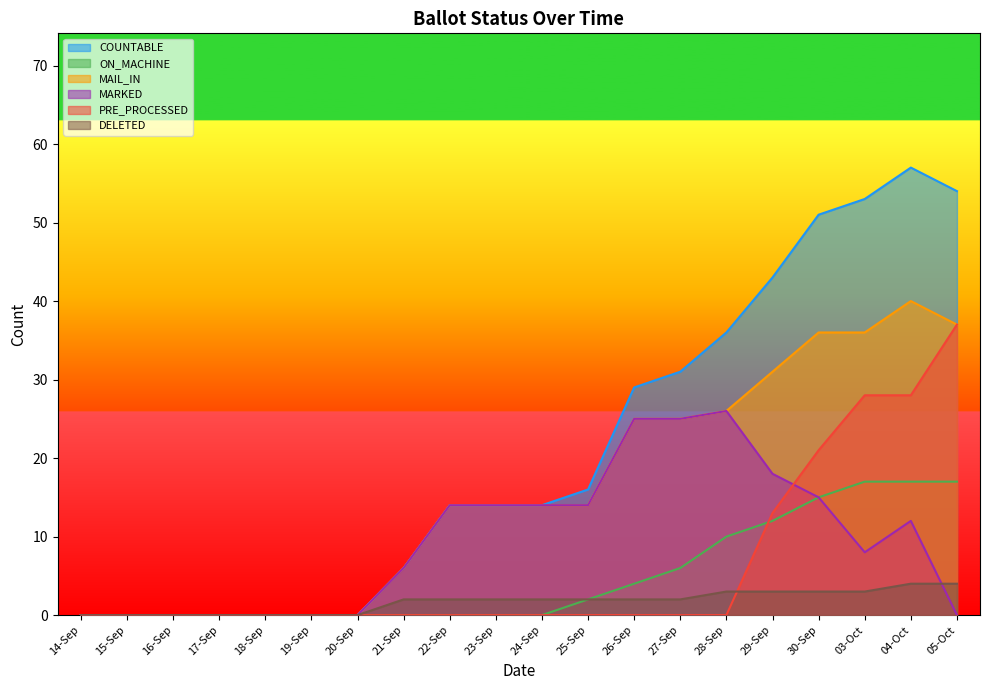

True or false: DELETED and COUNTABLE intersect in this chart.

False